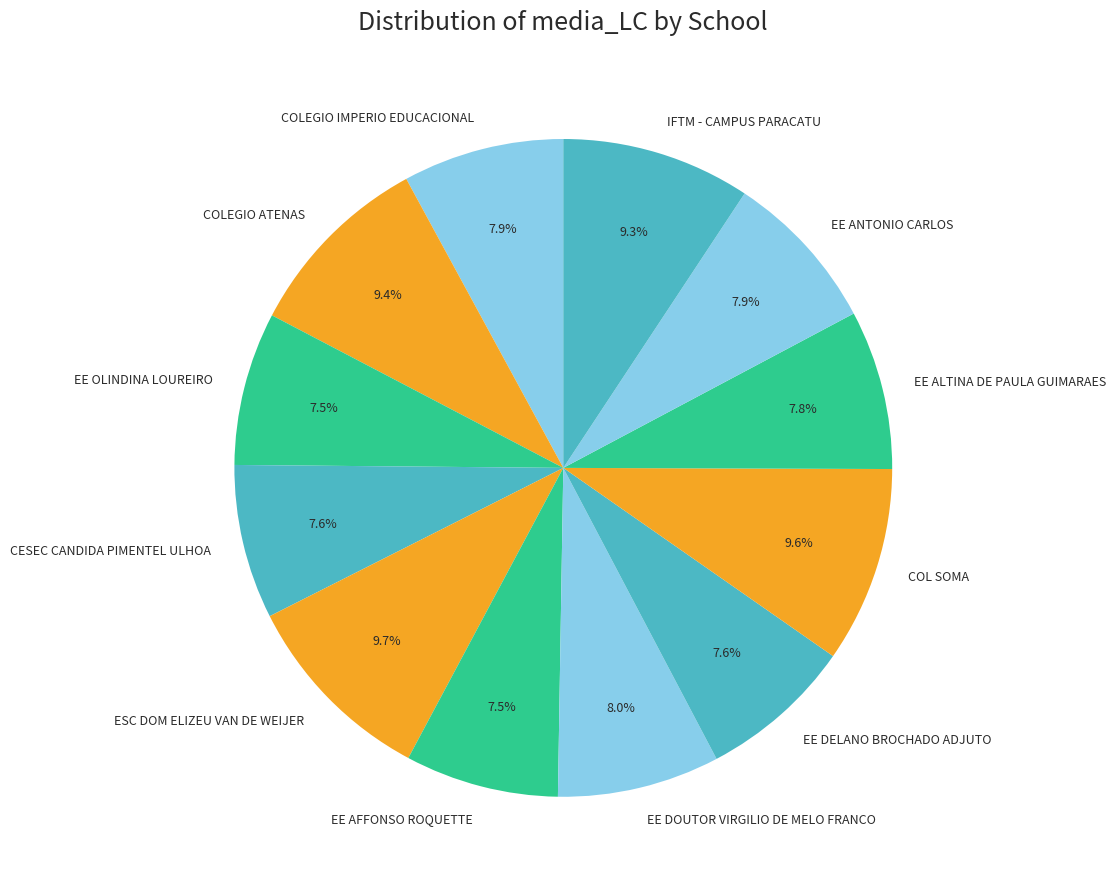

What is the total percentage of COLEGIO IMPERIO EDUCACIONAL and EE DELANO BROCHADO ADJUTO?

15.5%